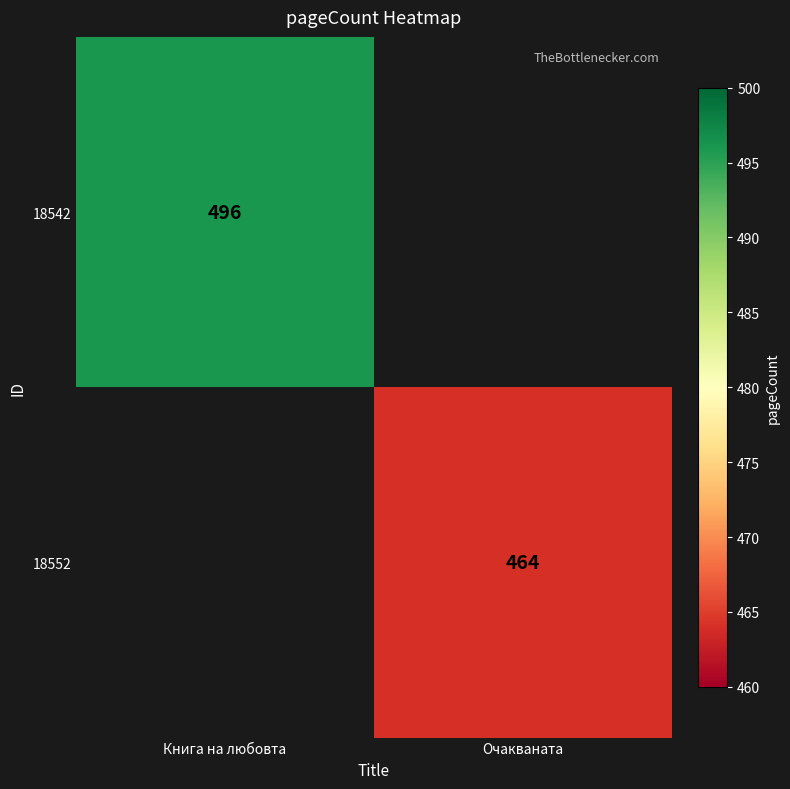

Is it true that 18542 equals 496 at Книга на любовта?

True